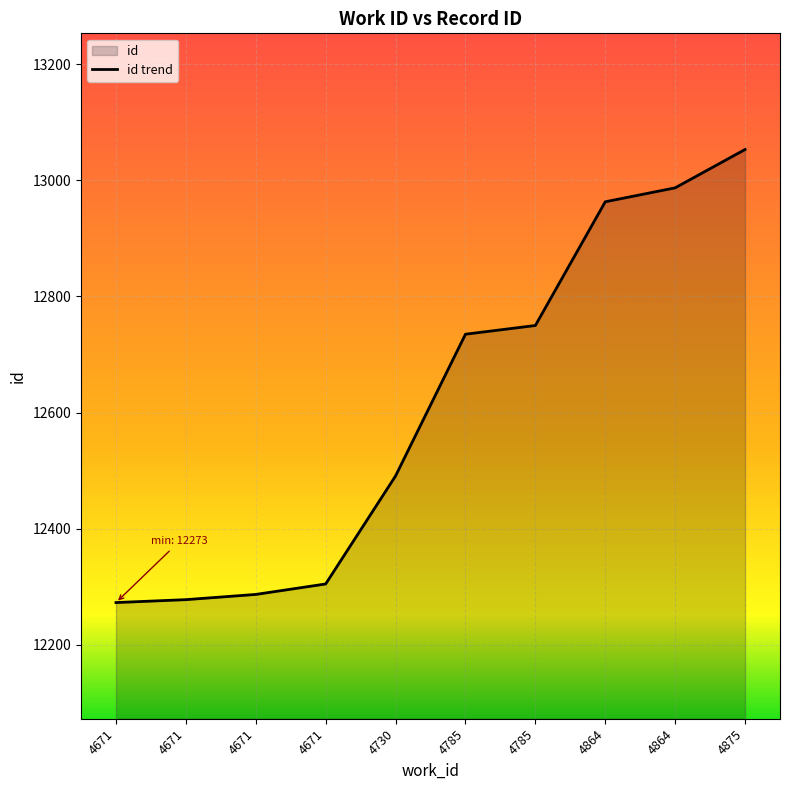

Reading left to right, what are all the values shown in this chart?

12273	12278	12287	12305	12491	12735	12750	12963	12987	13053